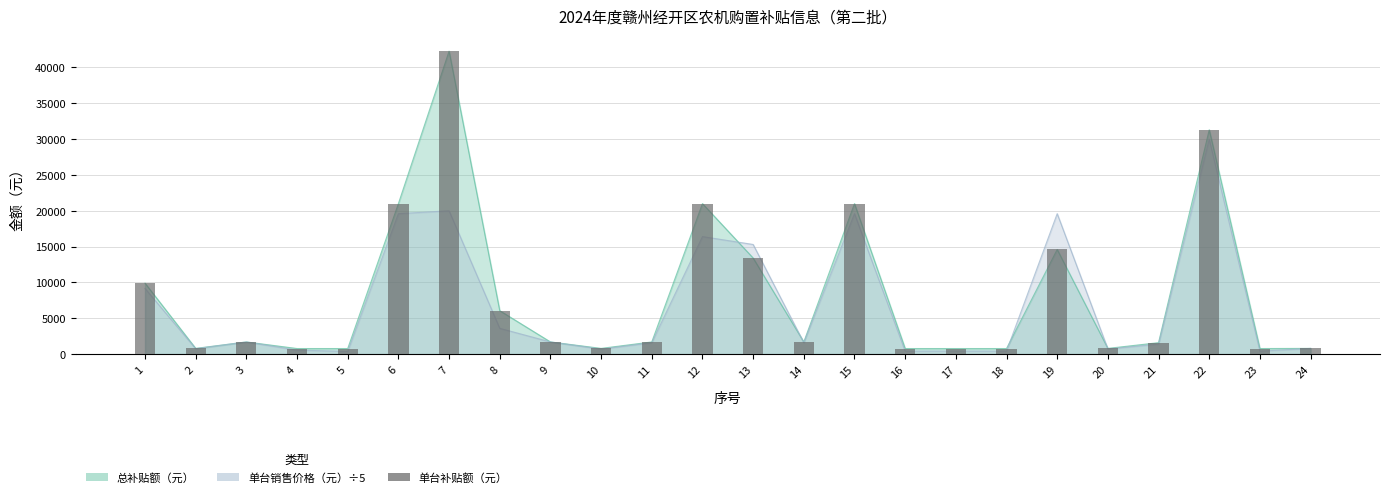

List the labels in order of value, largest first.

7, 22, 6, 12, 15, 19, 13, 1, 8, 3, 9, 11, 14, 21, 2, 10, 20, 24, 4, 5, 16, 17, 18, 23